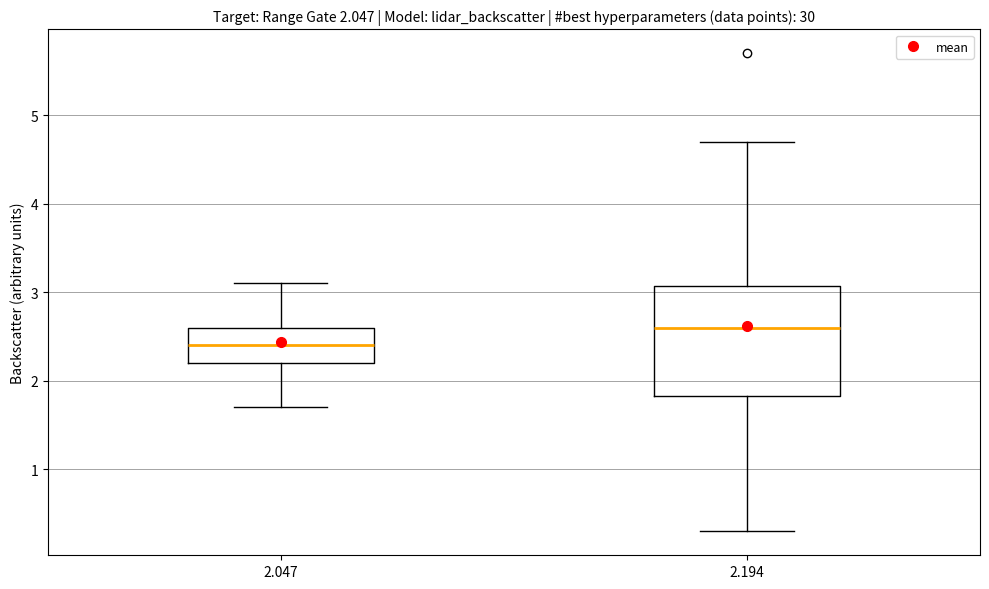

Which box has the lowest median line?

2.047